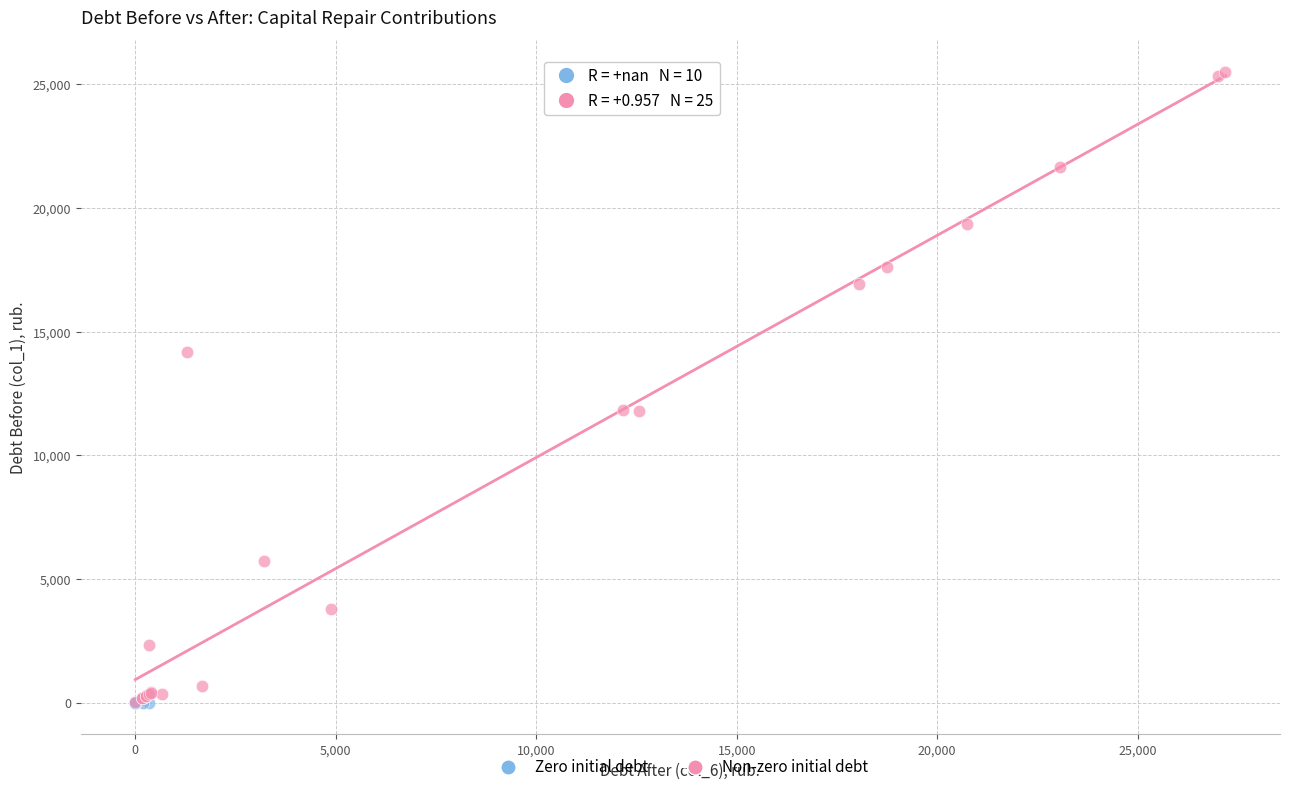

Which series contains the highest Y value?

Non-zero initial debt